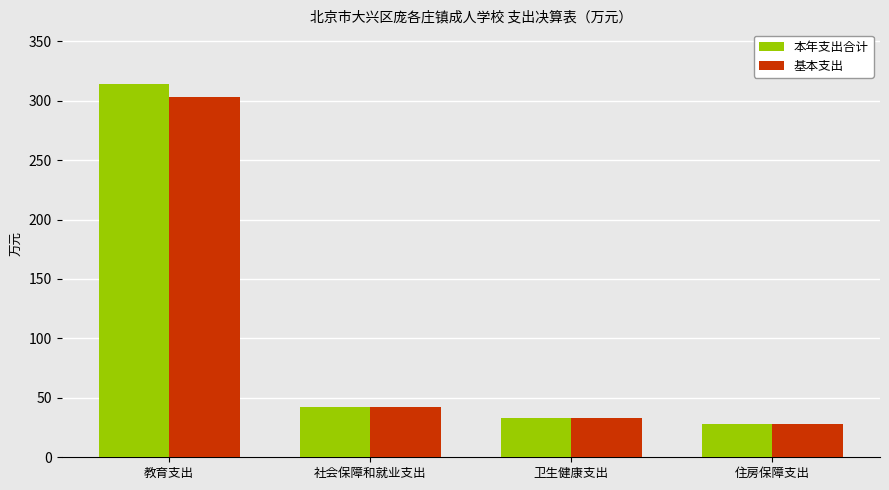

What position from the right is 卫生健康支出?

2